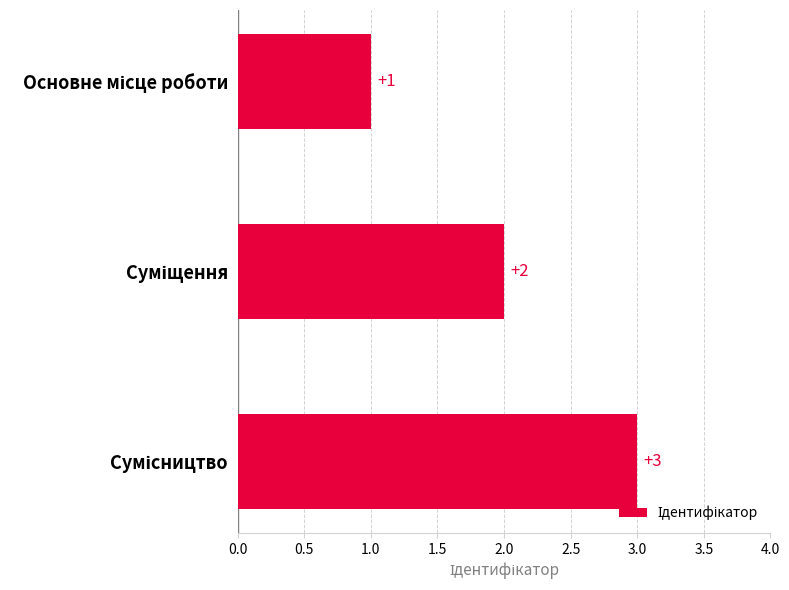

What is the value of the 1st bar from the top?

1